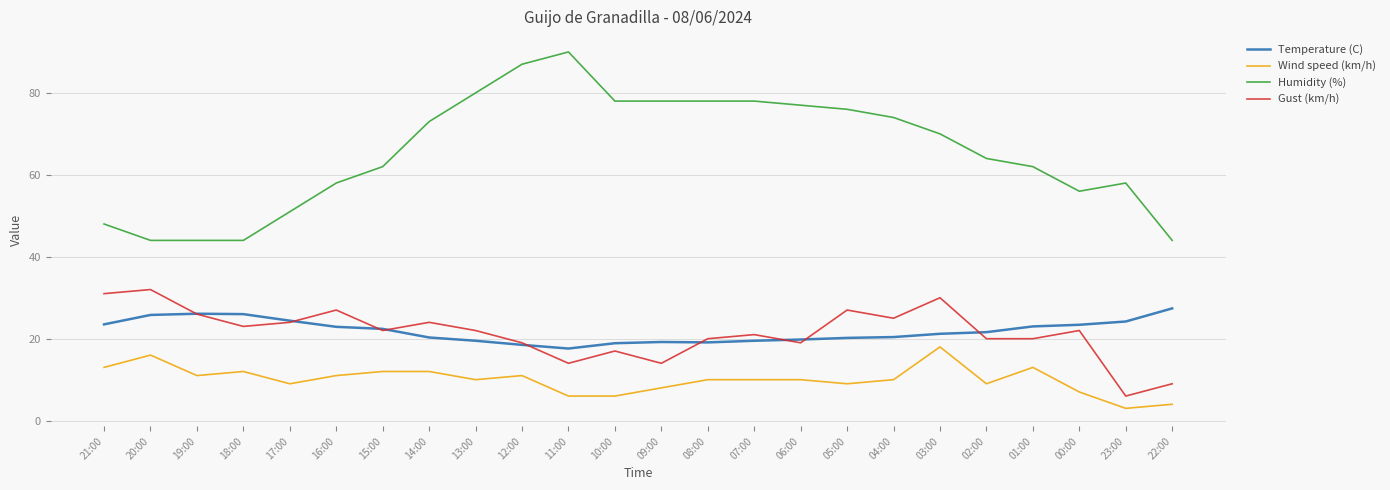

What position from the left is 01:00?

21